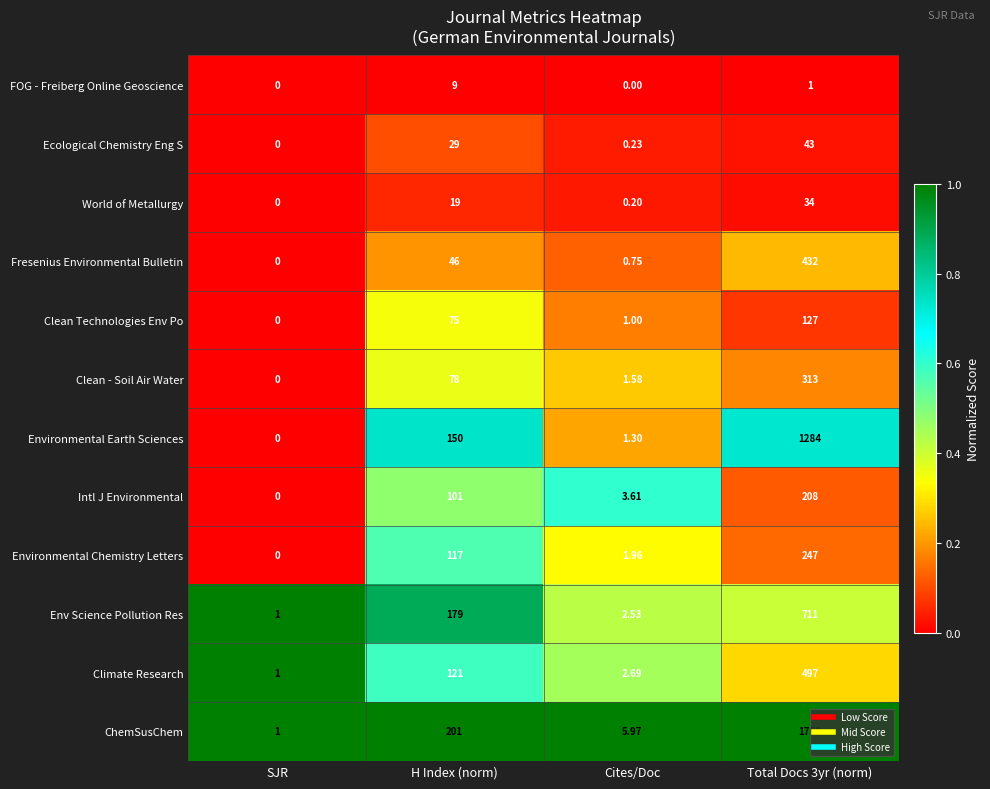

Rank the series by their maximum value, from highest to lowest.

ChemSusChem, Environmental Earth Sciences, Env Science Pollution Res, Climate Research, Fresenius Environmental Bulletin, Clean - Soil Air Water, Environmental Chemistry Letters, Intl J Environmental, Clean Technologies Env Po, Ecological Chemistry Eng S, World of Metallurgy, FOG - Freiberg Online Geoscience